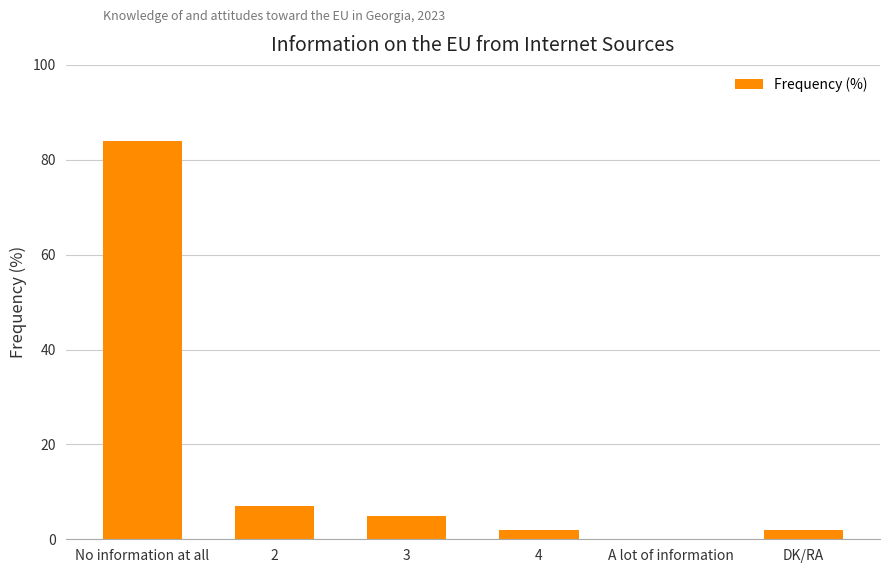

What is the sum of the values at A lot of information and 3?

5